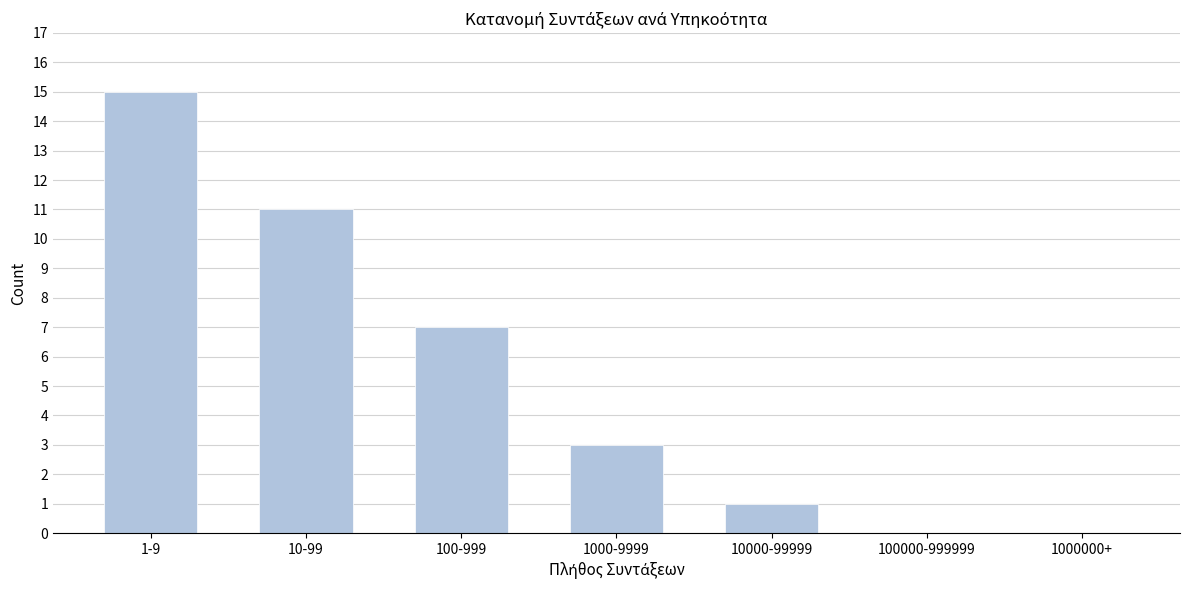

What is the sum of all values?

37